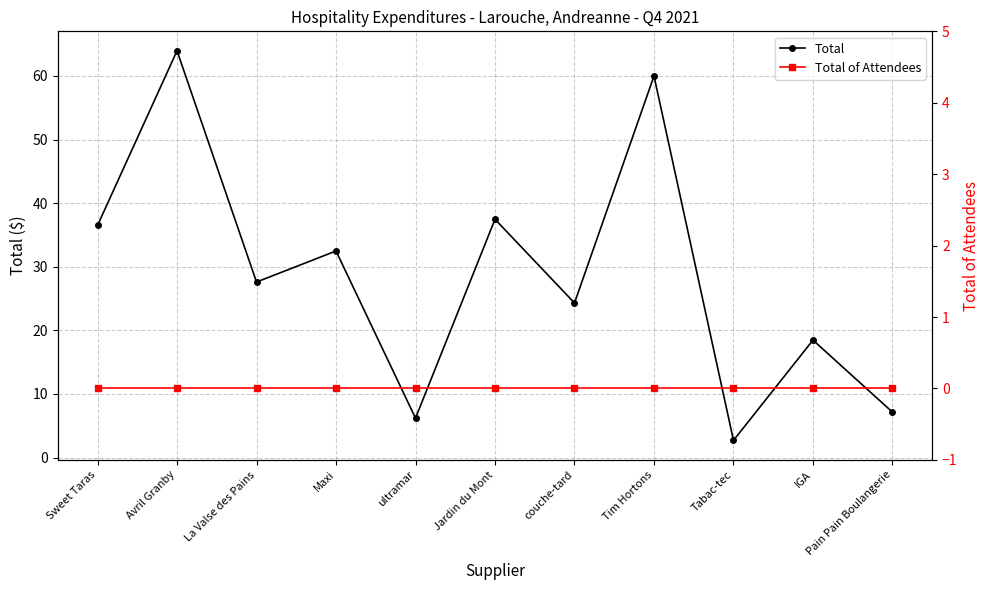

Does the chart display data point markers on the line(s)?

Yes